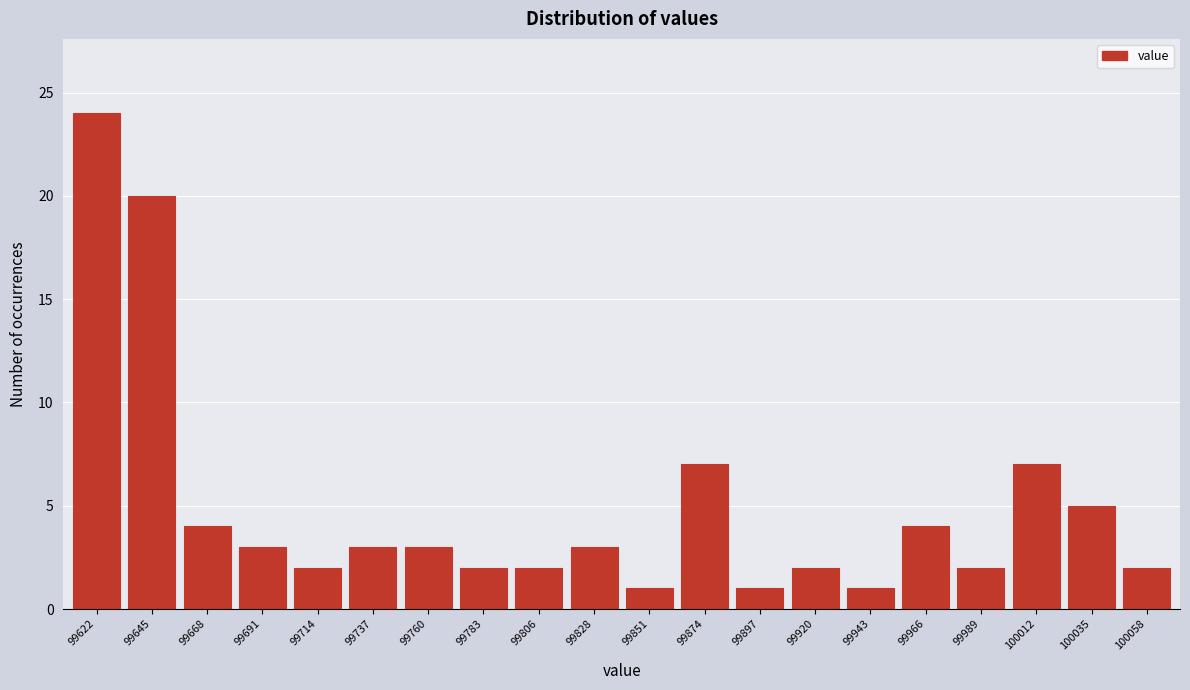

Reading left to right, extract all data points from this chart.

24	20	4	3	2	3	3	2	2	3	1	7	1	2	1	4	2	7	5	2